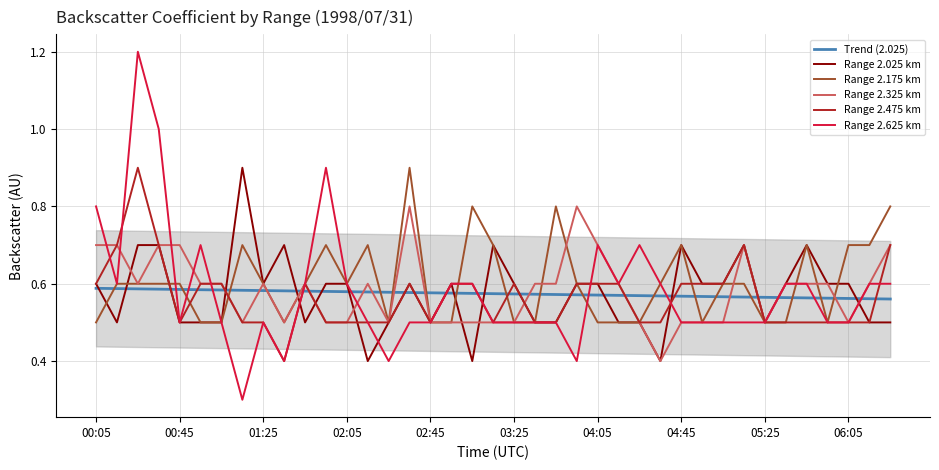

What is the highest value of the Range 2.325 km series?

0.8